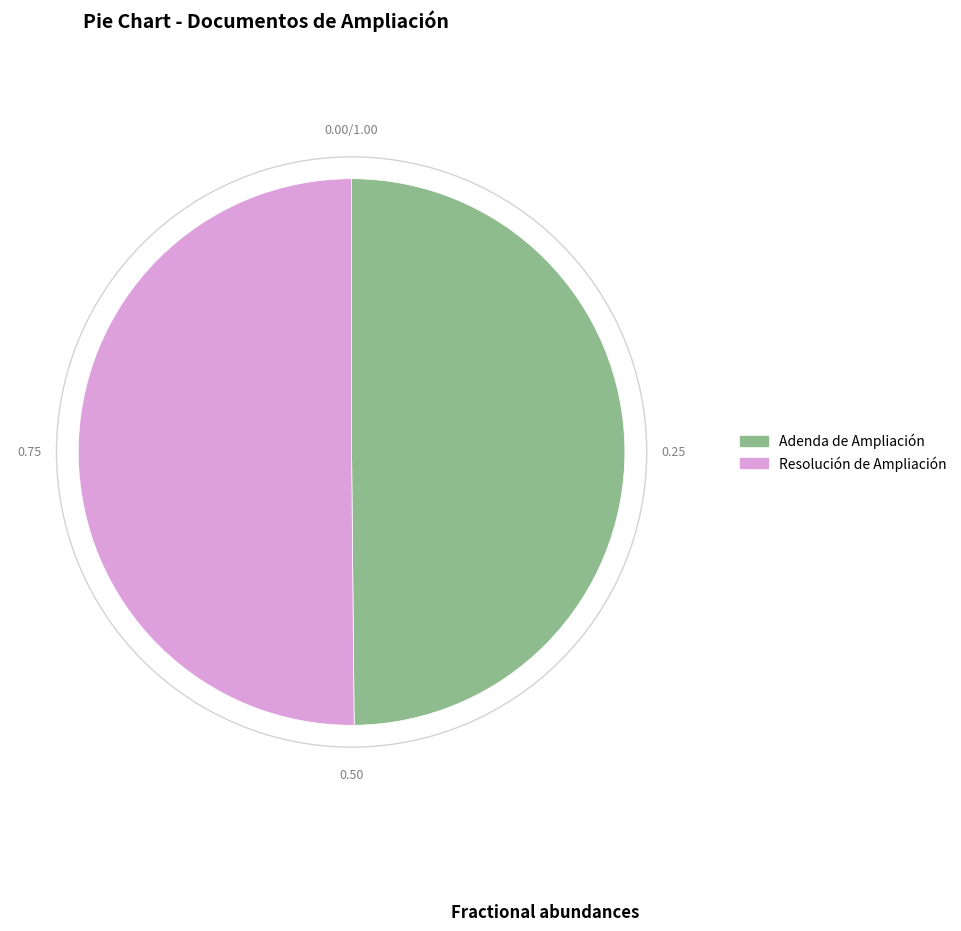

What is the ratio of the value at Resolución de Ampliación to the value at Adenda de Ampliación?

1.0